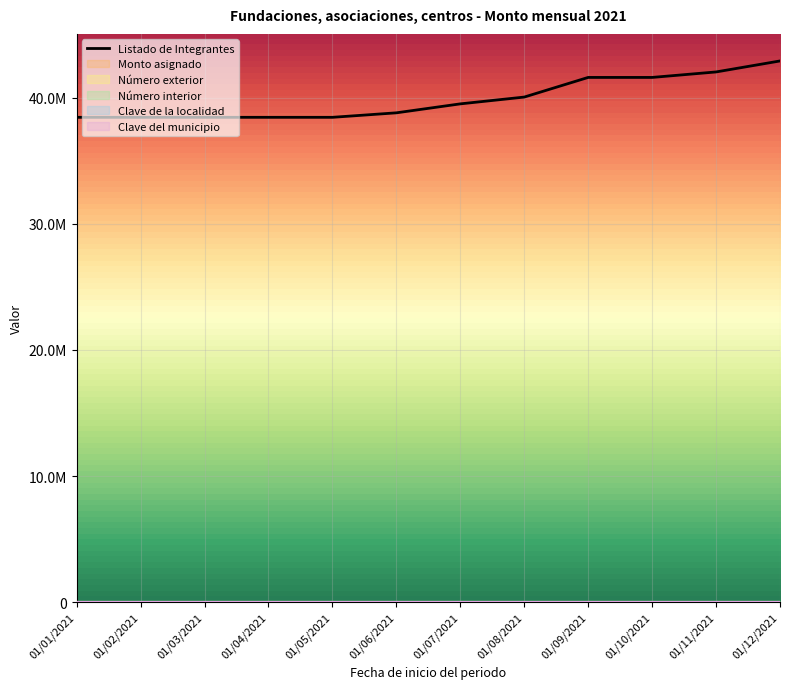

Does the chart display data point markers on the line(s)?

No